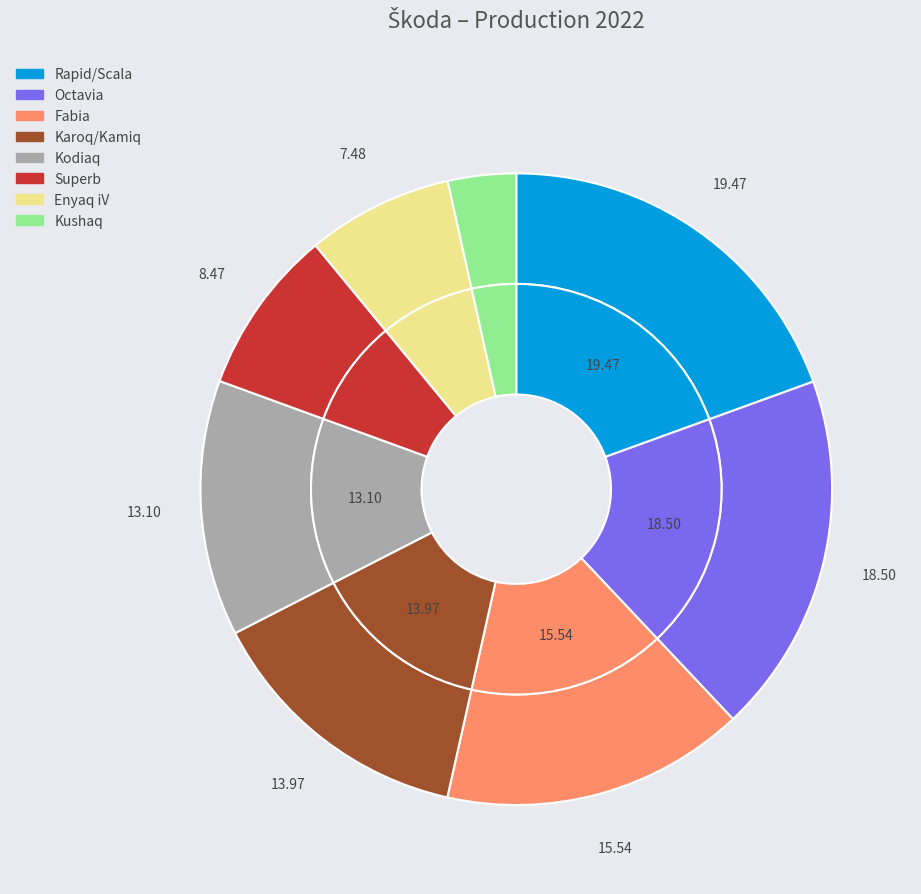

How many segments does this pie chart have?

8